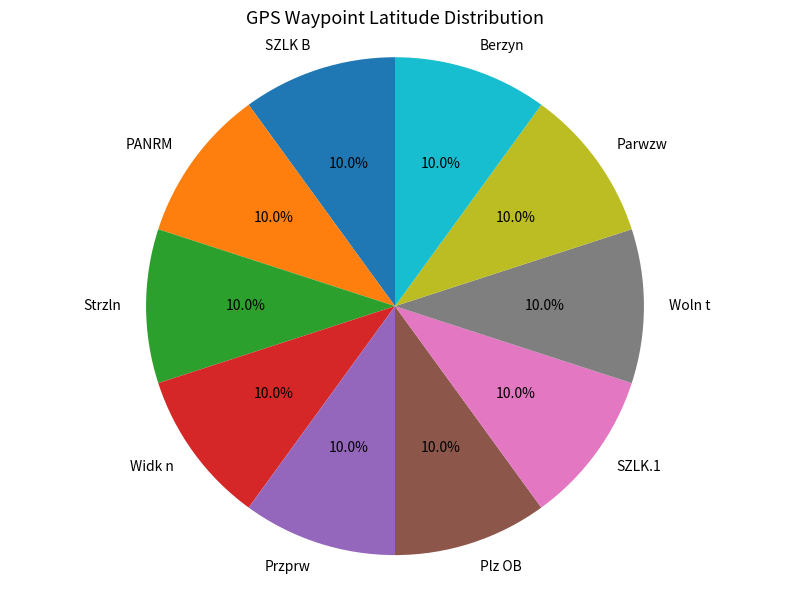

To the nearest percent, what is the combined percentage of Woln t and SZLK.1?

20%